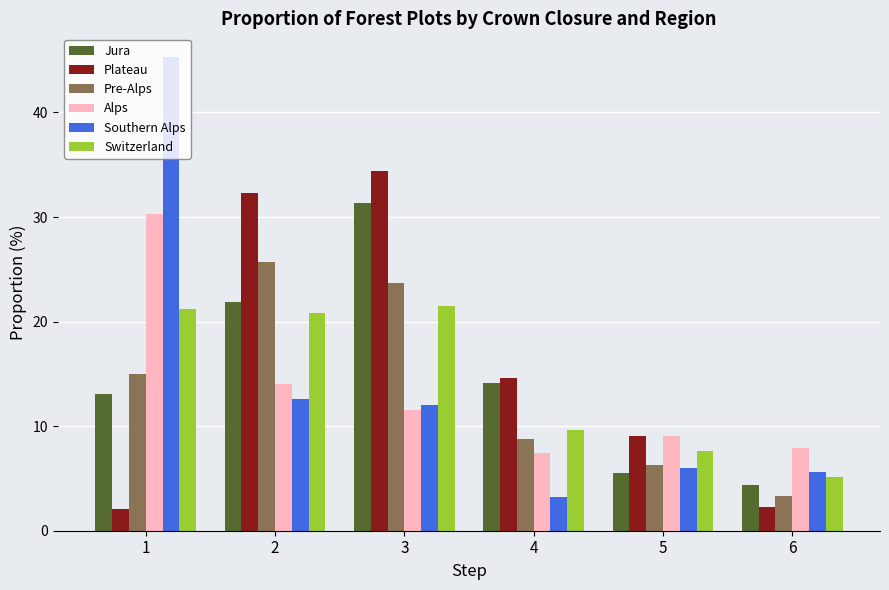

Which series has the largest total across all categories?

Plateau